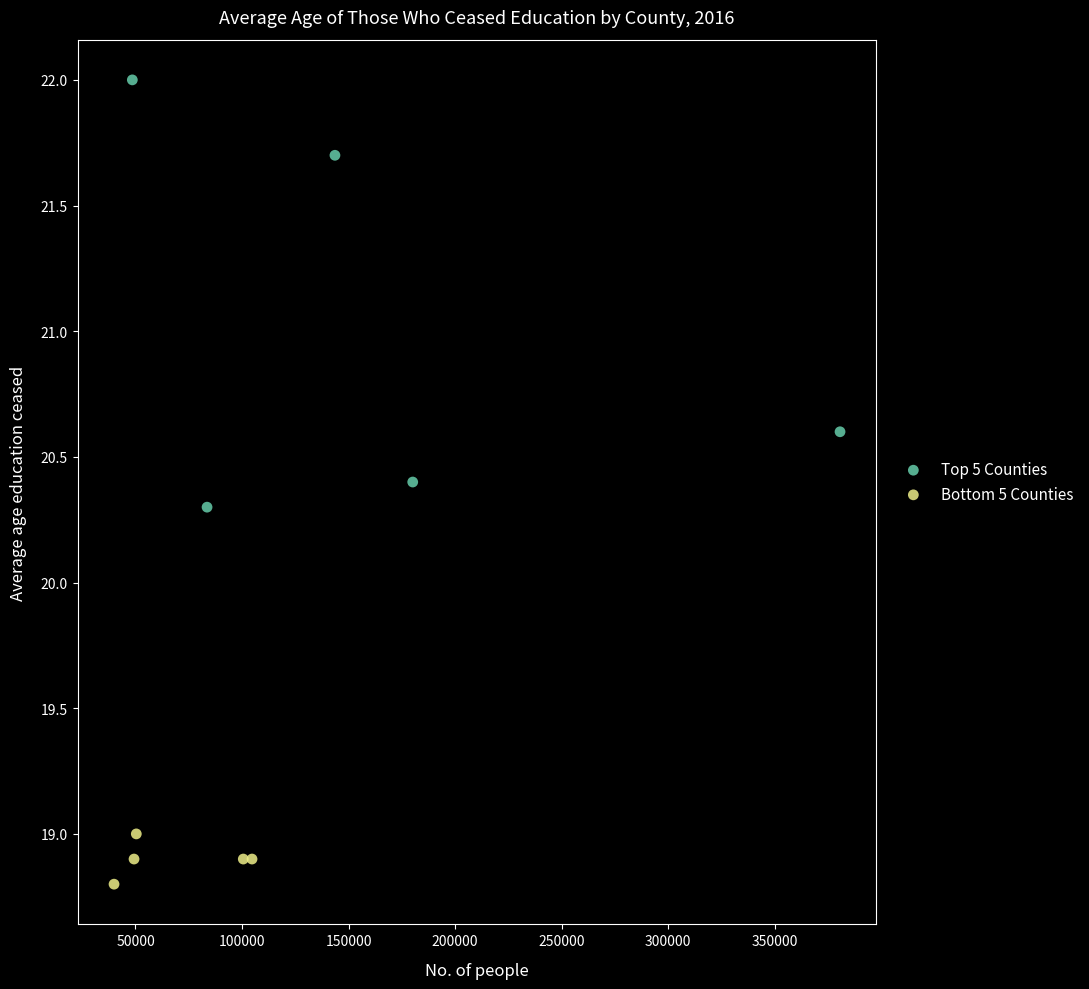

Which series reaches the minimum Y coordinate?

Bottom 5 Counties